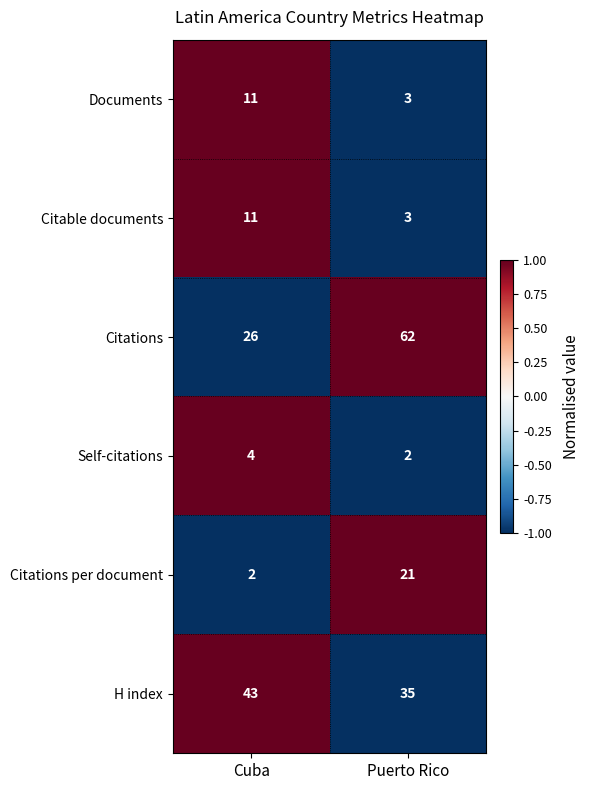

Which series has the largest total across all categories?

Citations